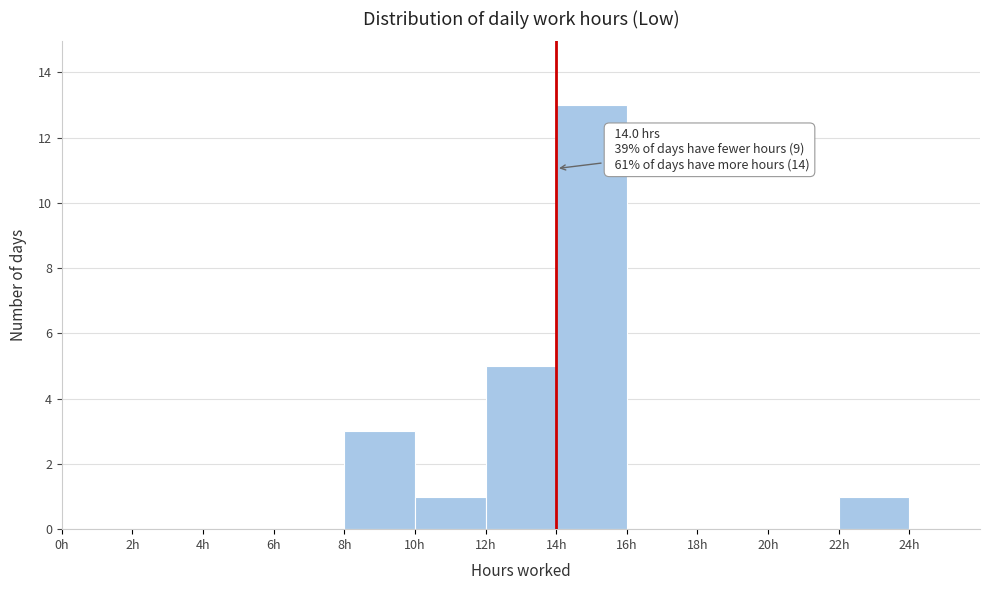

Over which range of the x-axis is the bar tallest?

14 to 16